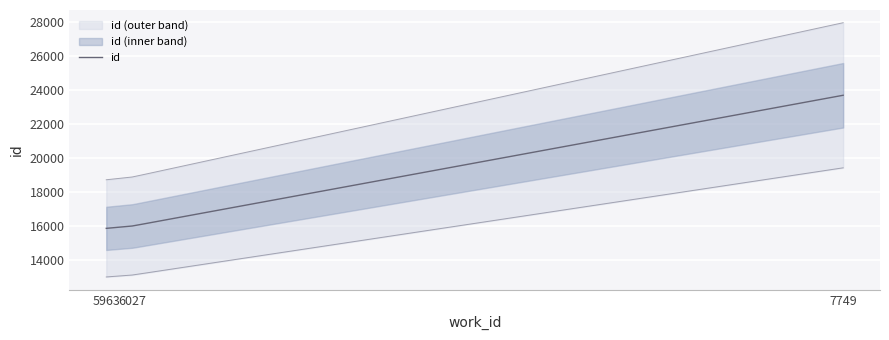

What is the value of the 1st point from the left?

15863